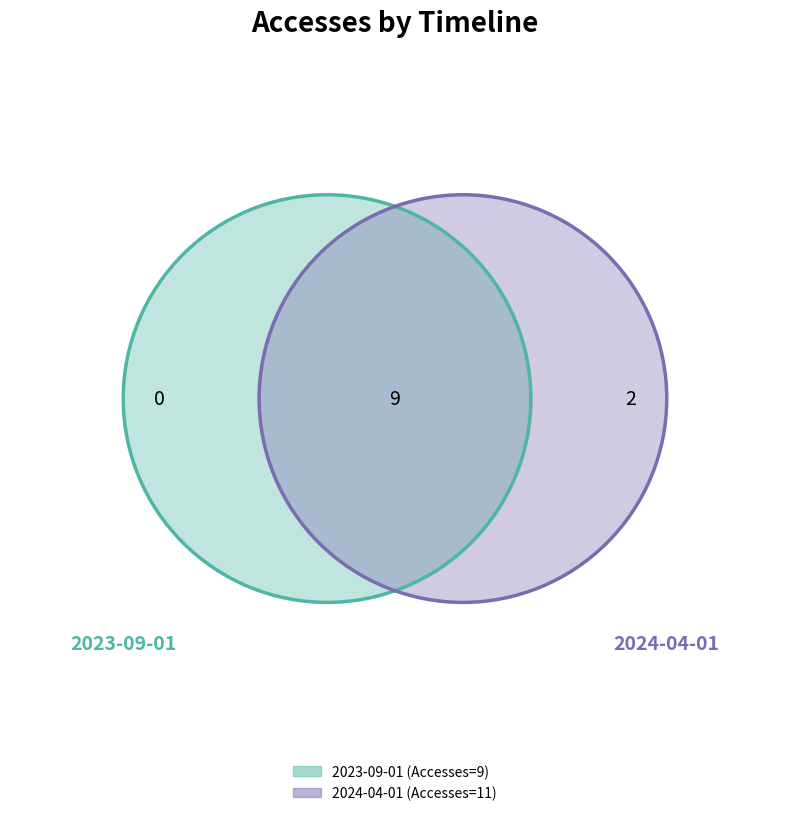

Which has a higher value, 2024-04-01 or 2023-09-01?

2024-04-01